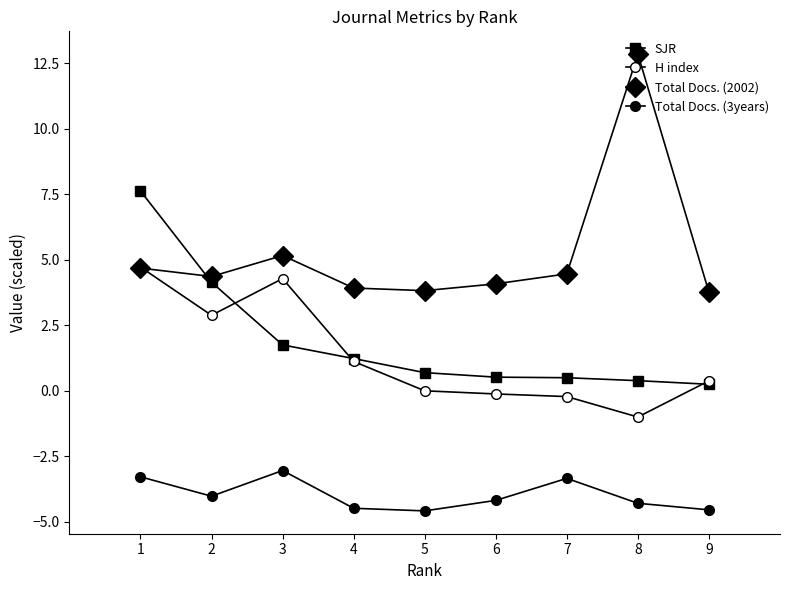

How many lines are shown in the chart?

4